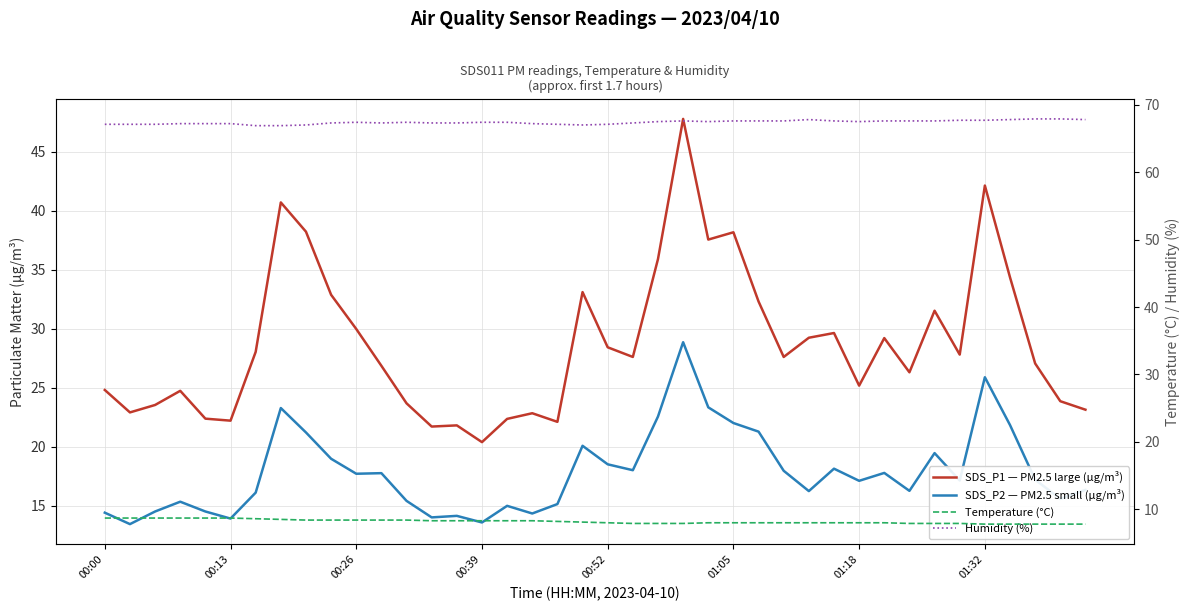

What is the spread (max minus min) of values at 37?

60.1